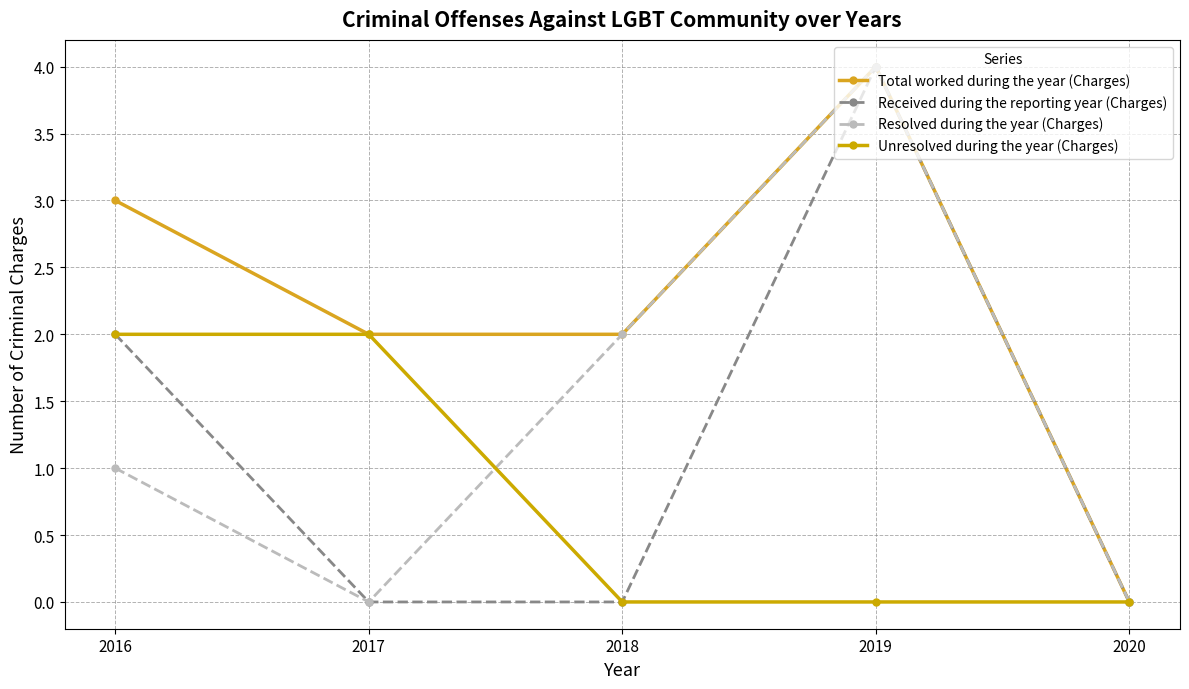

What value does the Received during the reporting year (Charges) series have at 2016?

2